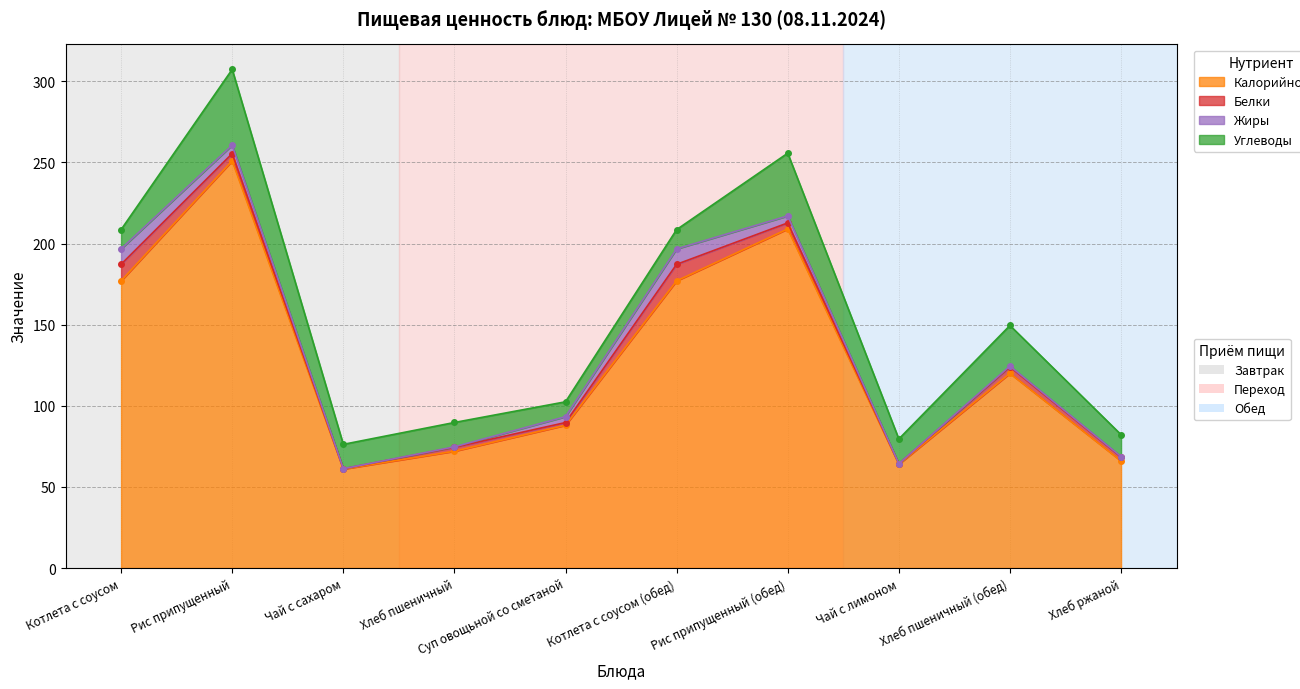

What is the label of the 5th point from the right?

Котлета с соусом (обед)